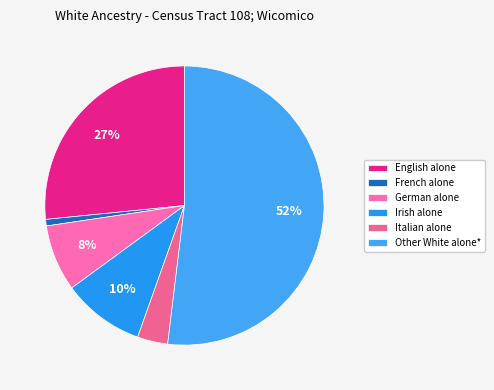

Which has a higher value, Irish alone or Other White alone*?

Other White alone*